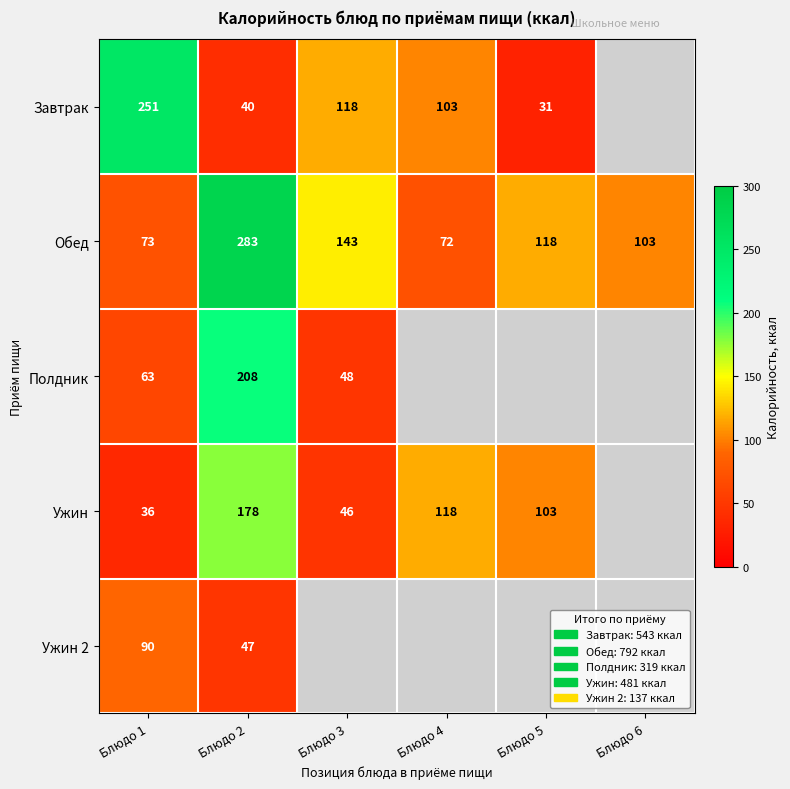

Which has a higher value, Блюдо 2 or Блюдо 4?

Блюдо 4